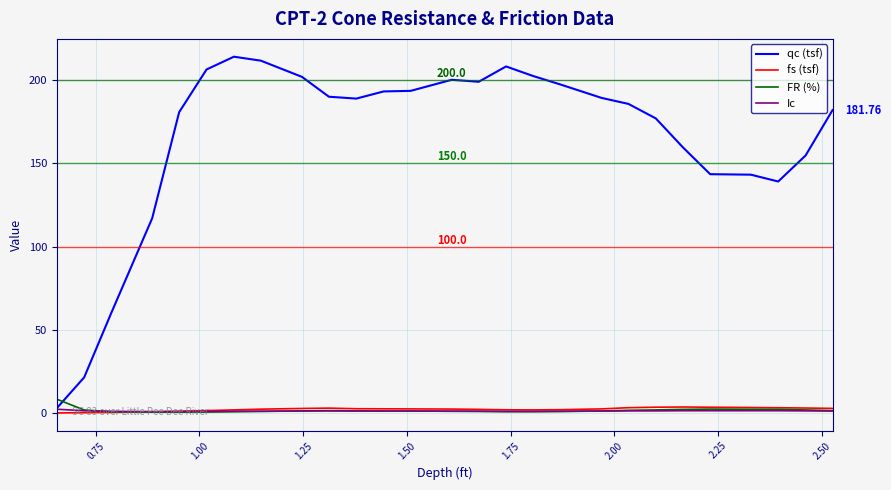

Which series has the largest total across all categories?

qc (tsf)